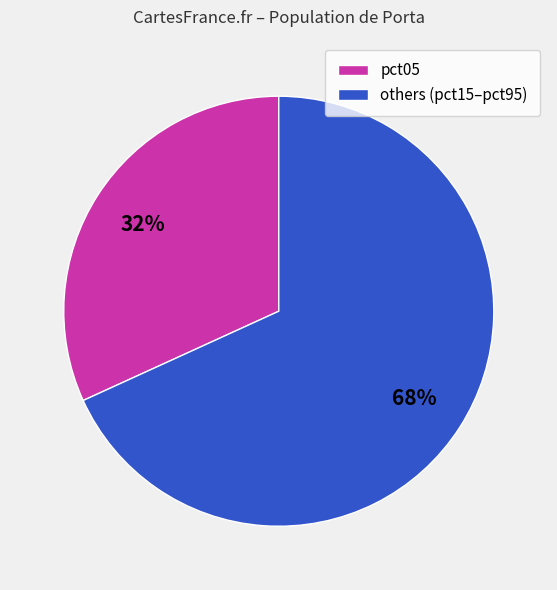

Is there a majority slice in this chart?

Yes